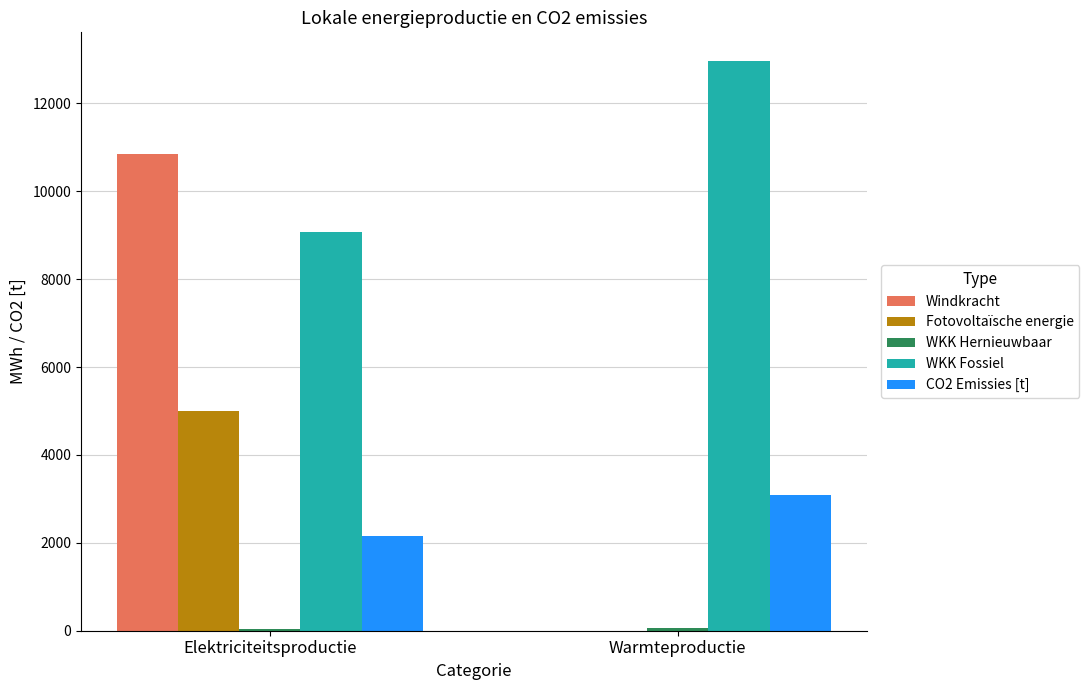

Where is Fotovoltaïsche energie nearest to the value 2504?

Warmteproductie